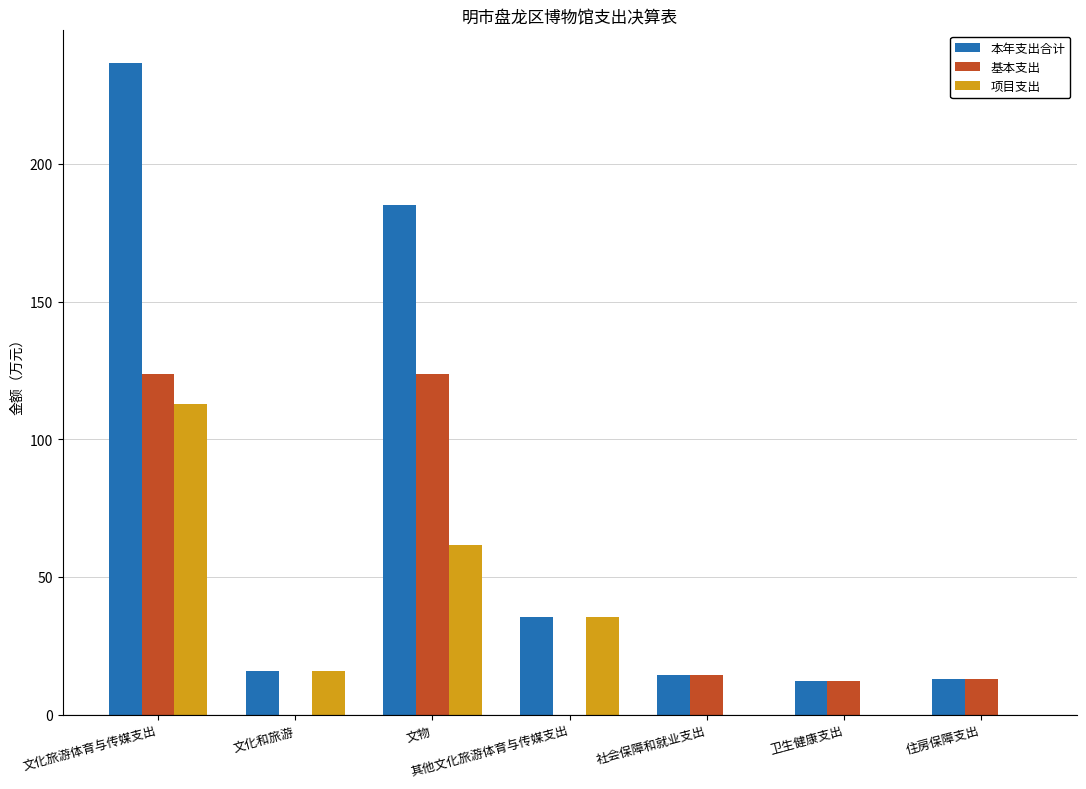

Where is 项目支出 nearest to the value 56?

文物